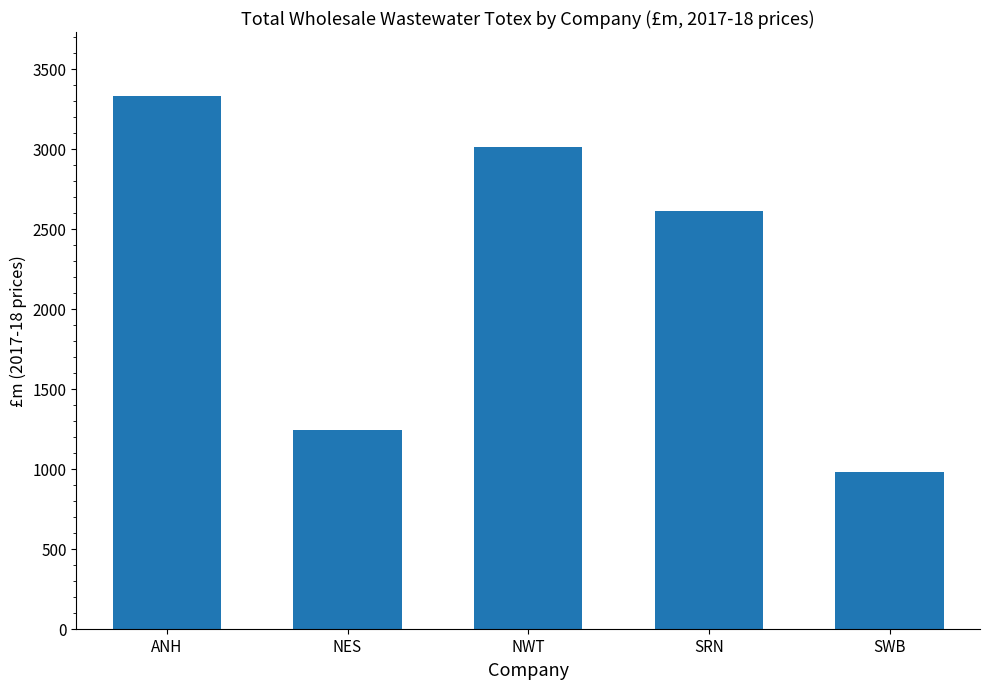

The chart shows a value of 839.9 at NWT. True or false?

False